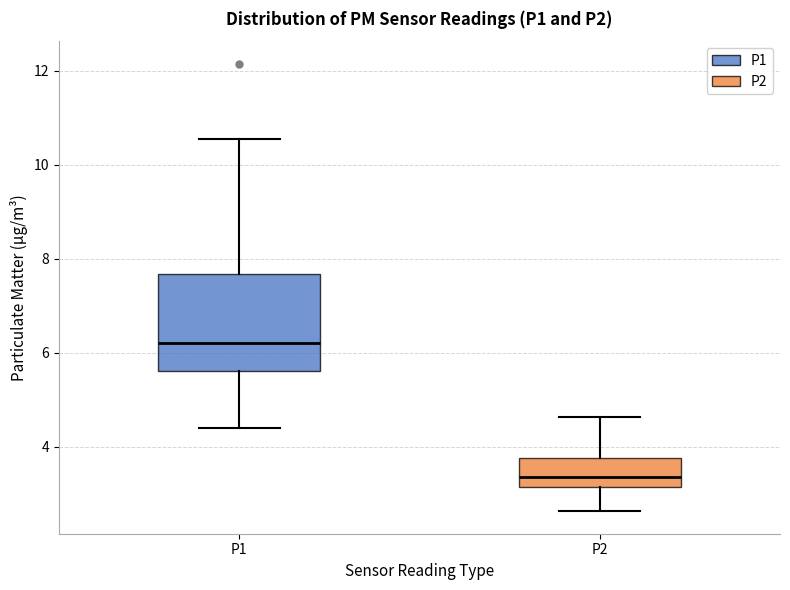

Comparing the boxes themselves (not the whiskers), which one is the tallest?

P1